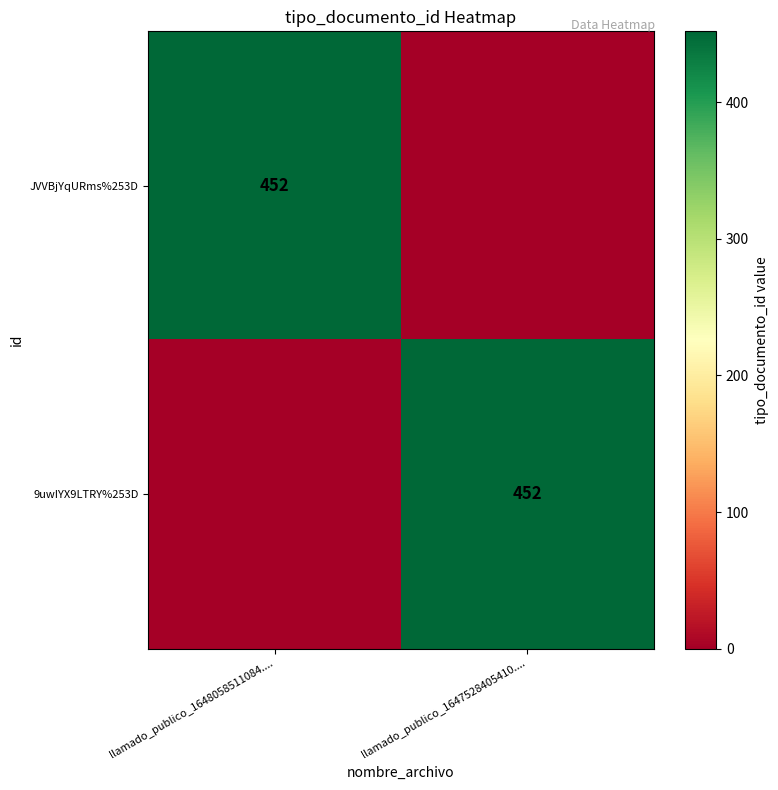

The value of JVVBjYqURms%253D at llamado_publico_1648058511084.... is 452. True or false?

True